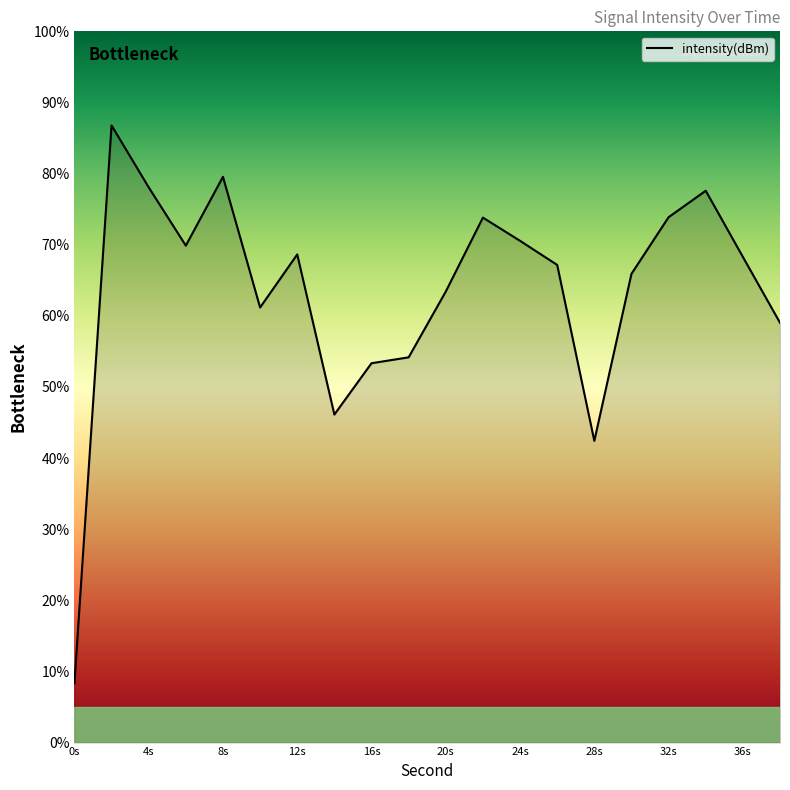

What is the minimum value shown in the chart?

8.3